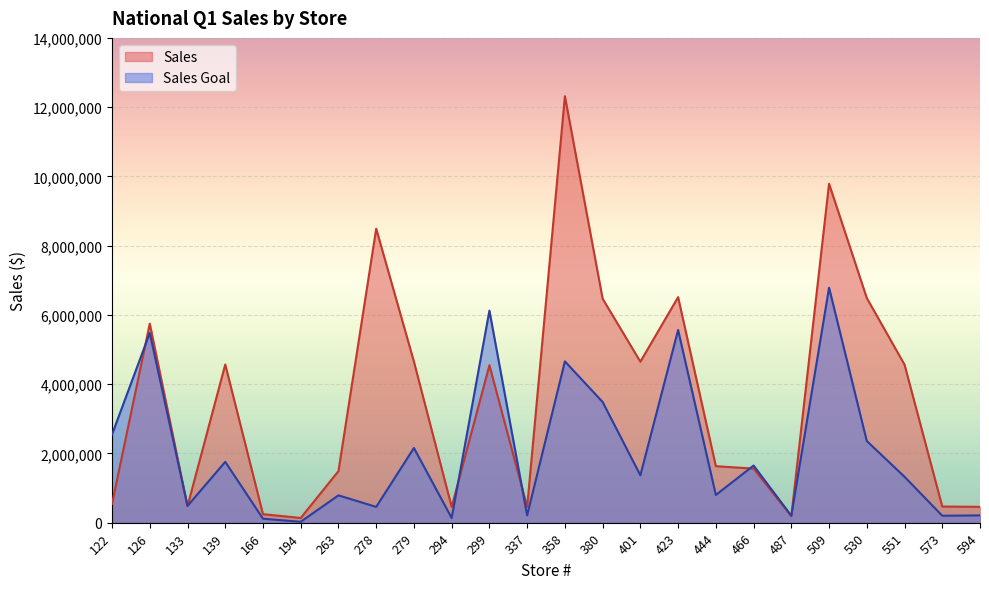

How many data points in Sales Goal are less than 1368745?

12